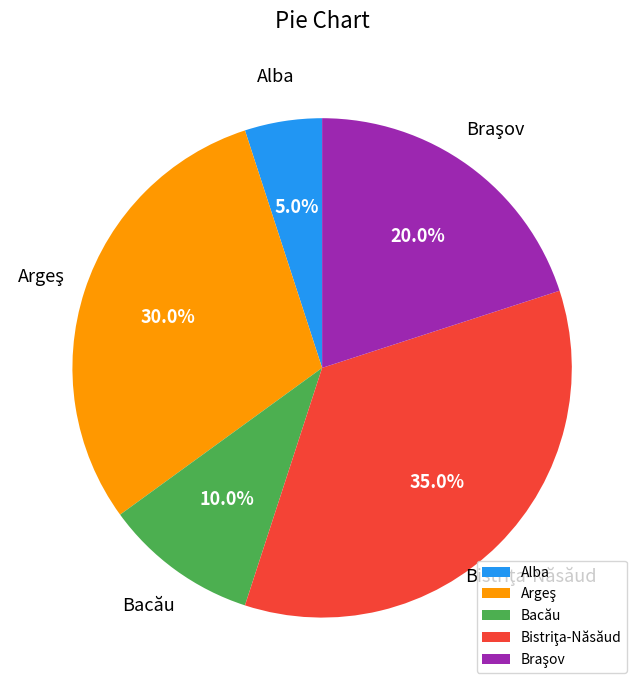

Which slice is the smallest?

Alba